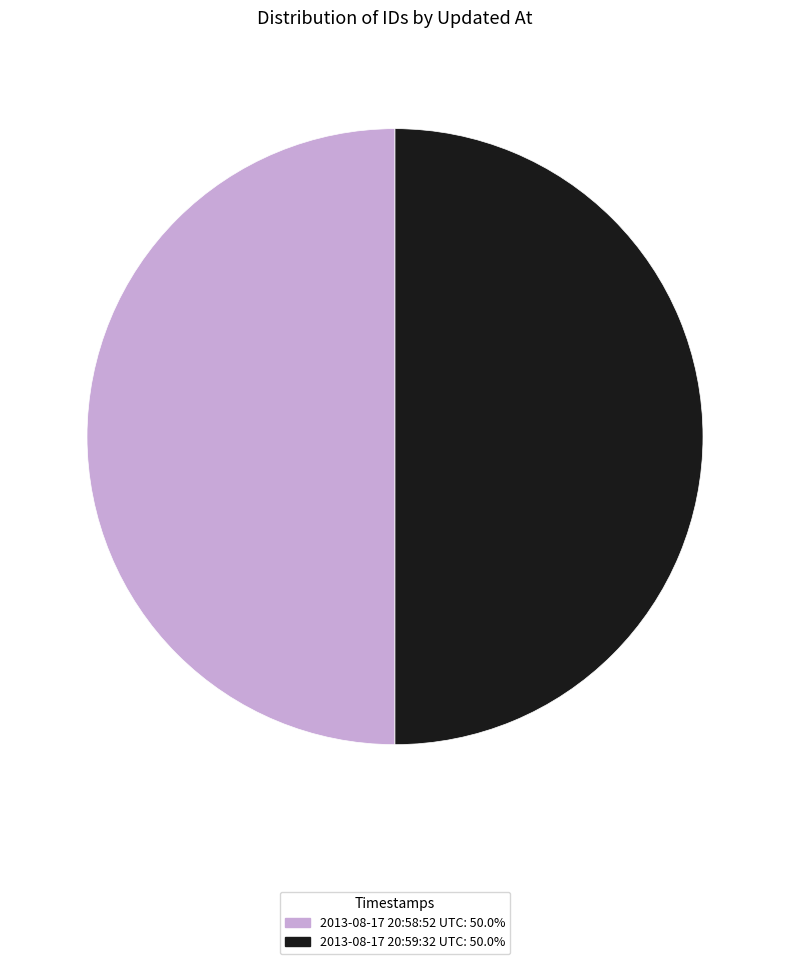

How many slices are in this pie chart?

2